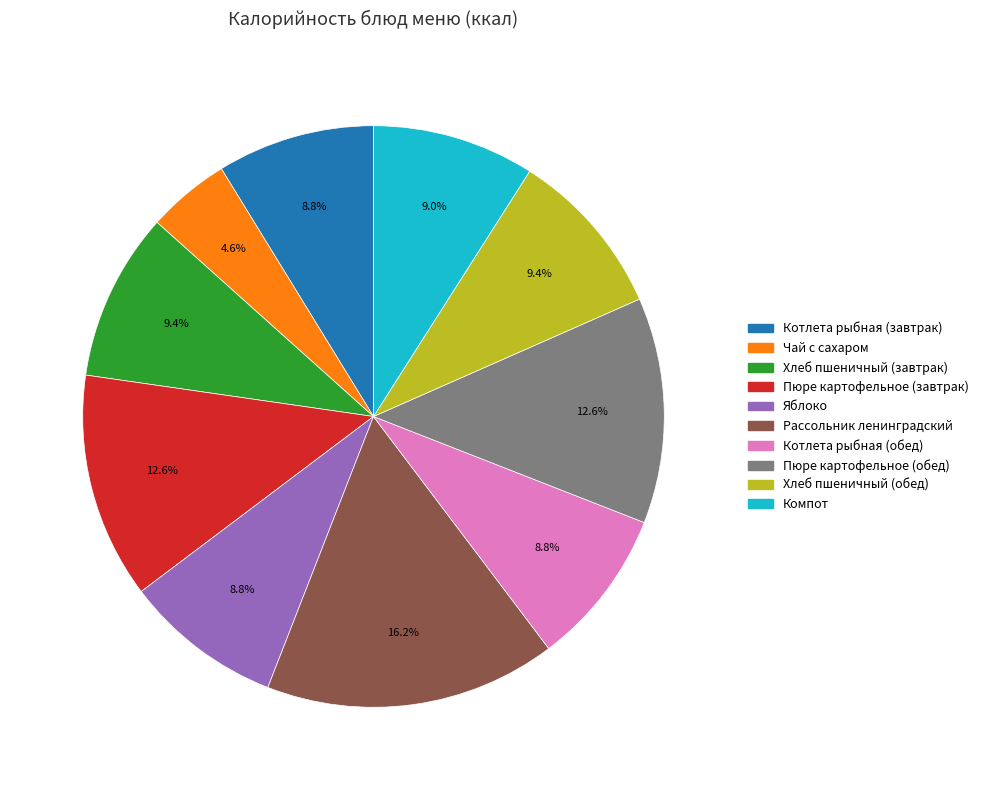

How many slices are in this pie chart?

10